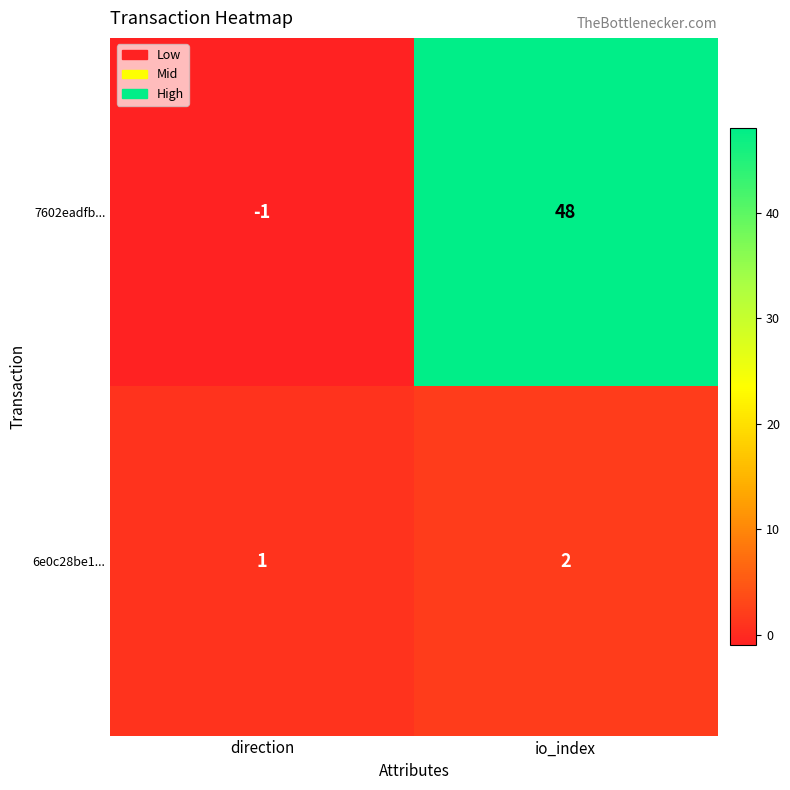

Reading left to right, list all the values displayed in this chart.

7602eadfb...: direction=-1	io_index=48
6e0c28be1...: direction=1	io_index=2